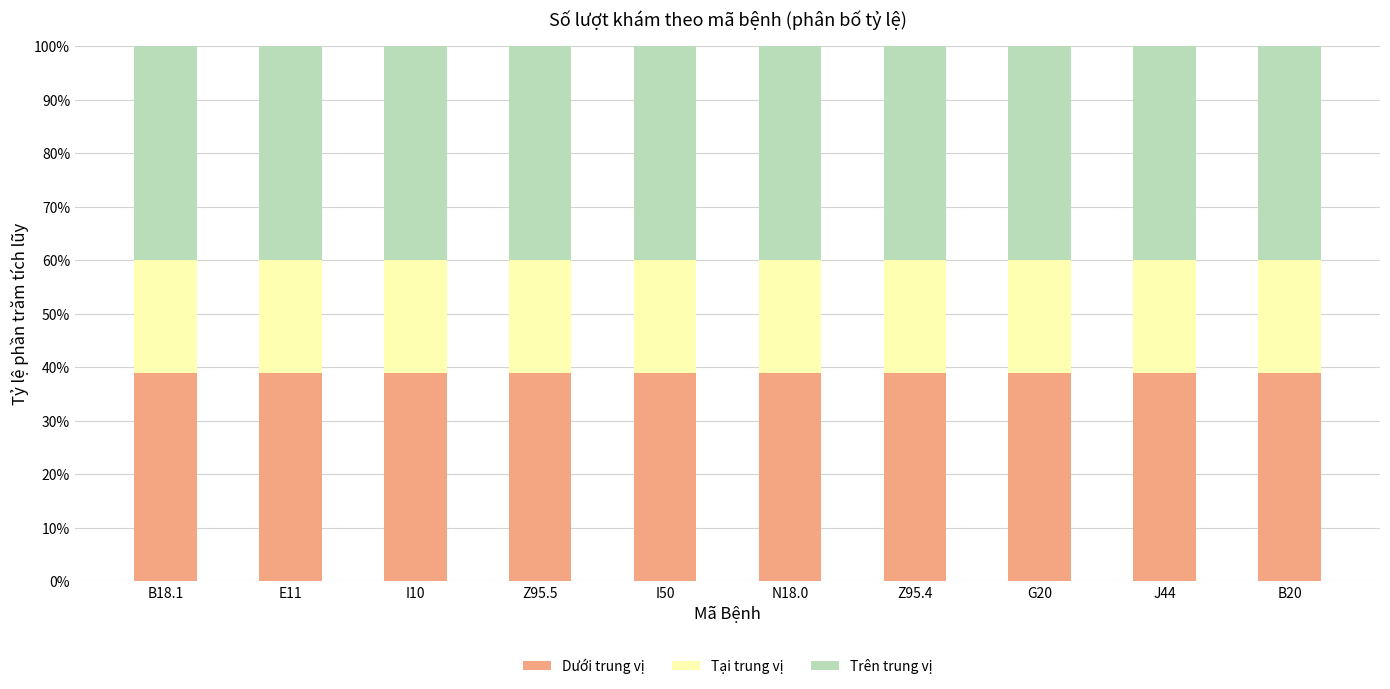

What are all the series names shown in the legend?

Dưới trung vị, Tại trung vị, Trên trung vị